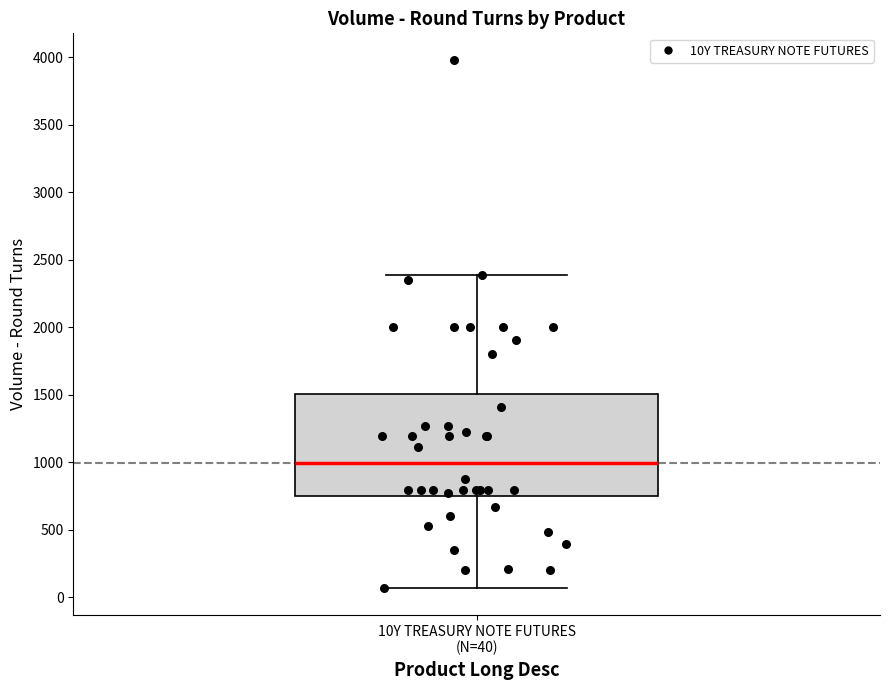

Where does the upper whisker of the box for 10Y TREASURY NOTE FUTURES (N=40) end on the y-axis? The values are not printed on the chart, so give them approximately, as read against the axis.

2400